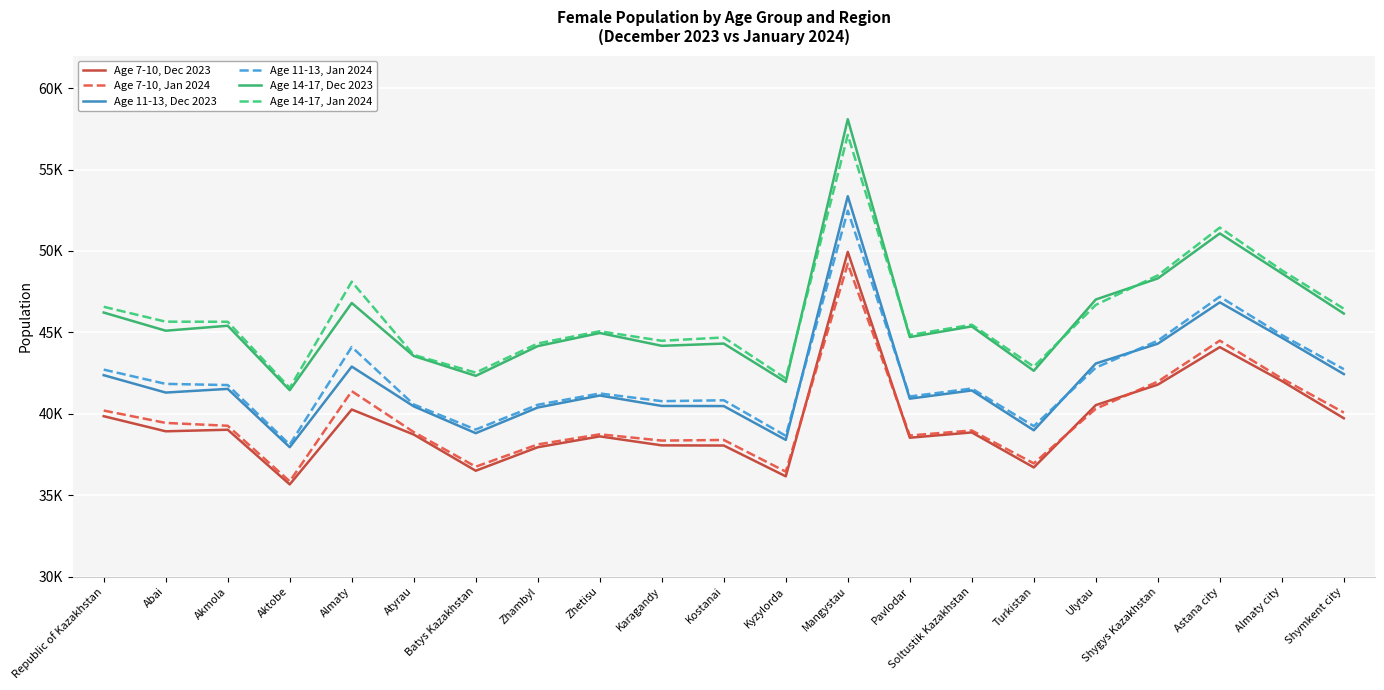

What are all the series names shown in the legend?

Age 7-10, Dec 2023, Age 7-10, Jan 2024, Age 11-13, Dec 2023, Age 11-13, Jan 2024, Age 14-17, Dec 2023, Age 14-17, Jan 2024